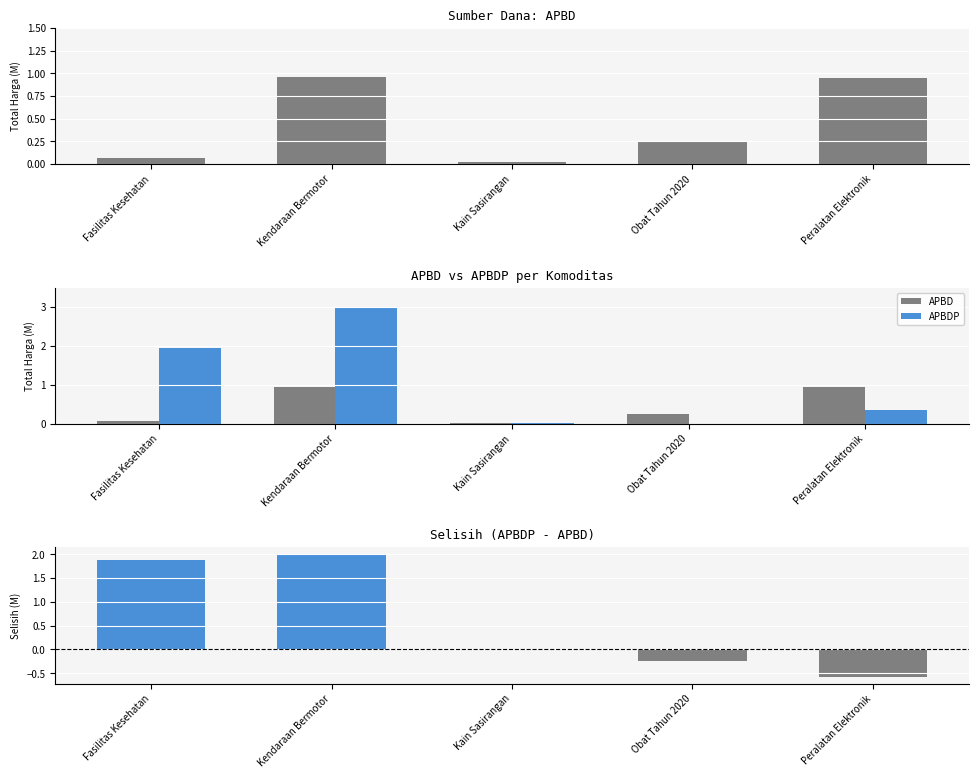

What is the label of the 3rd bar from the right?

Kain Sasirangan